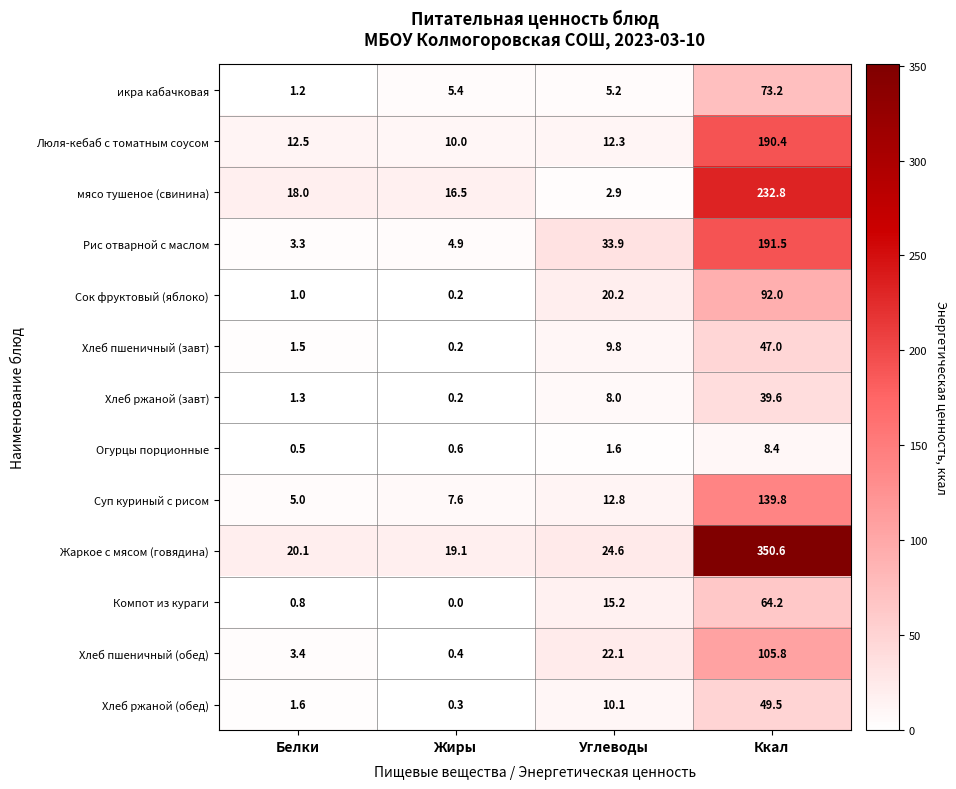

Which label corresponds to the largest value in the chart?

Ккал